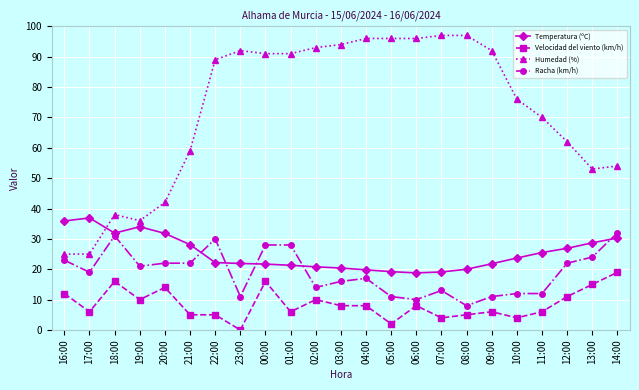

Between 16:00 and 14:00, which series saw the biggest shift?

Humedad (%)